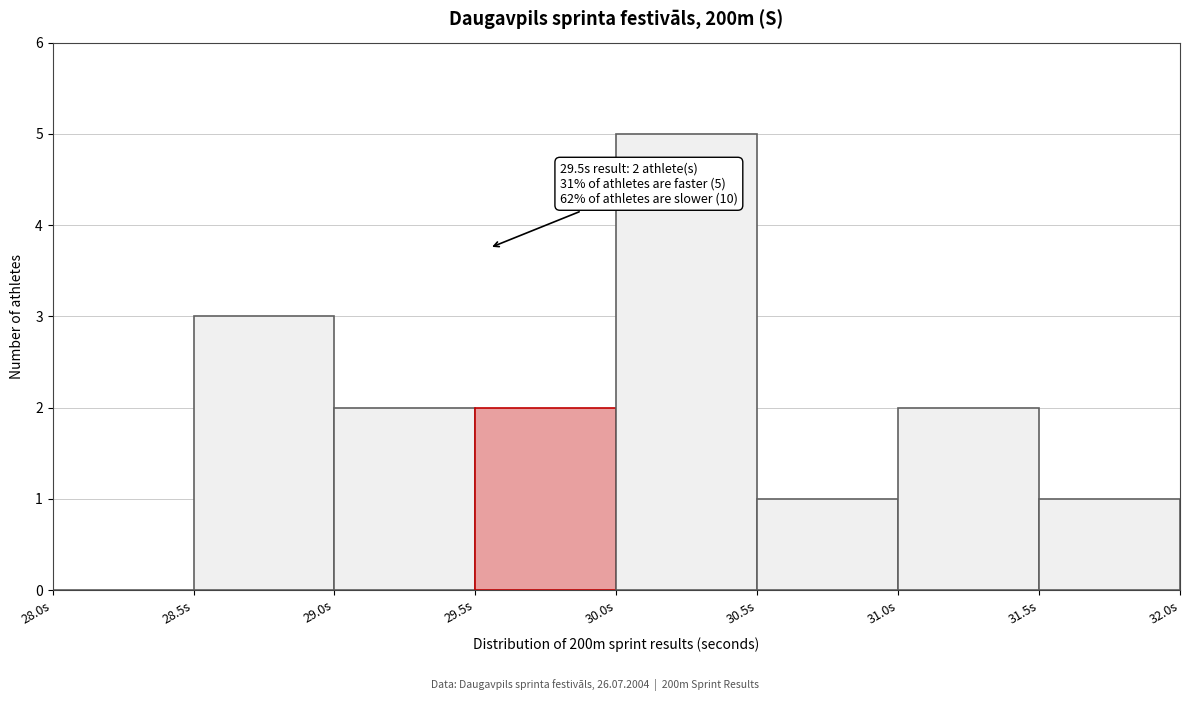

Which range on the x-axis has the tallest bar?

30.0 to 30.5